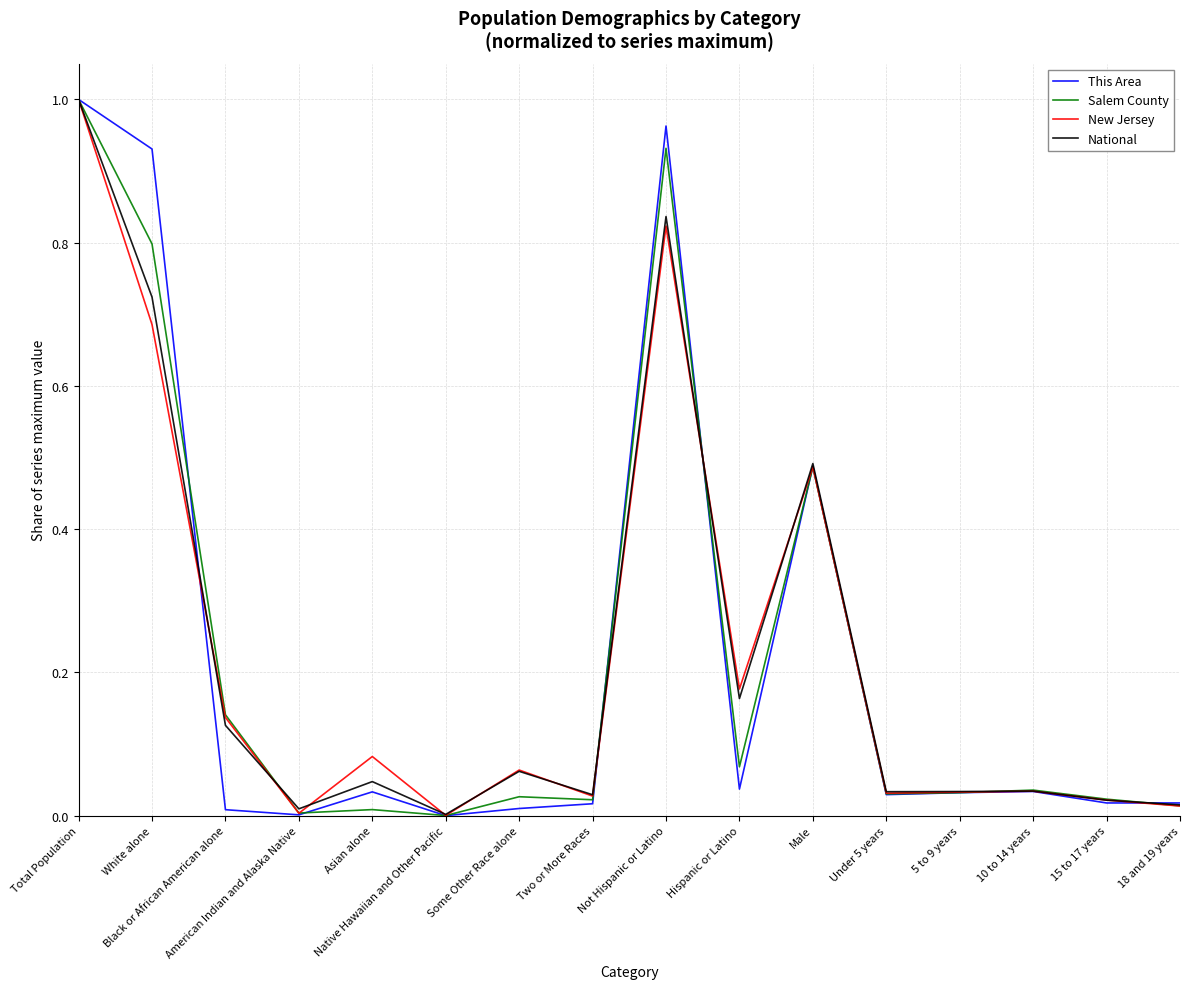

How many series are shown in this chart?

4